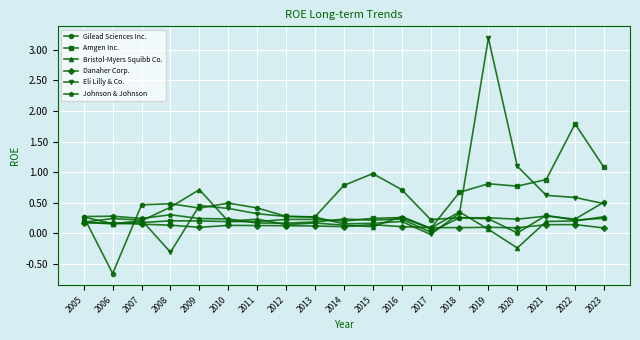

What is the greatest value displayed?

3.2